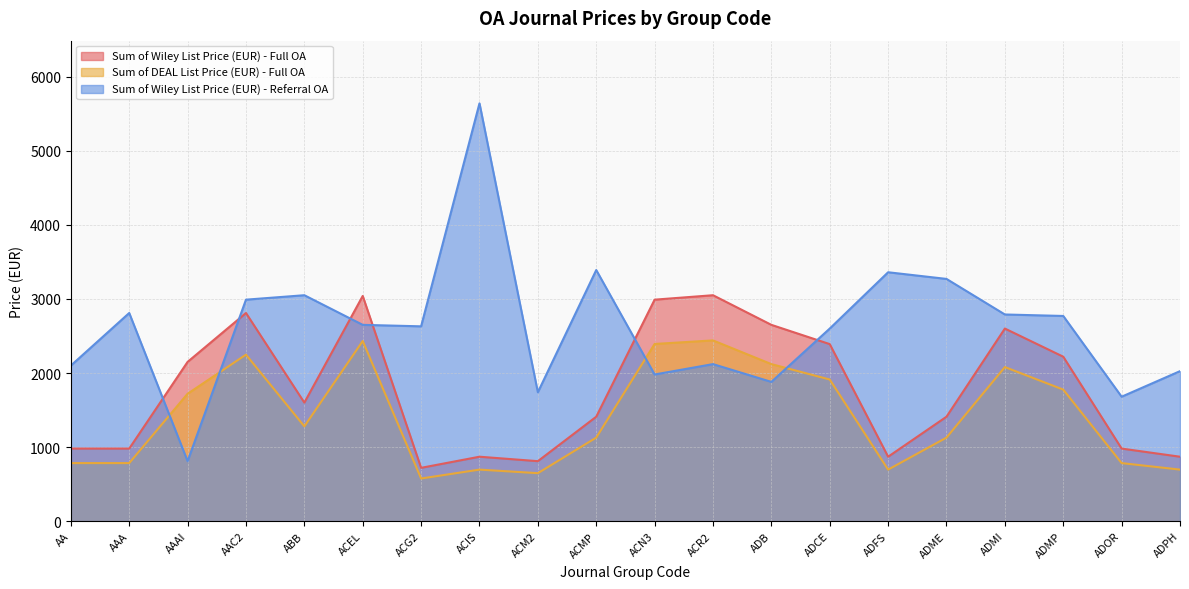

How many values in the Sum of DEAL List Price (EUR) - Full OA series exceed 1280?

9